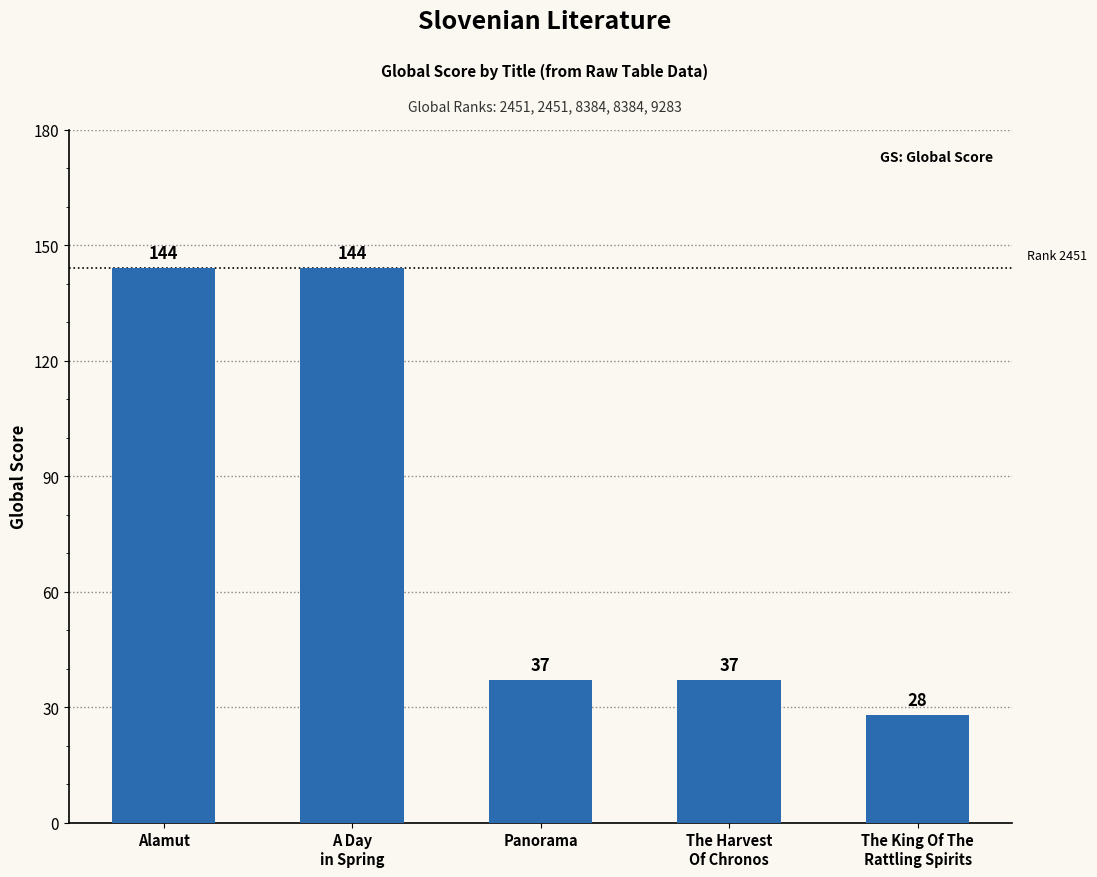

How many values are below 37?

1